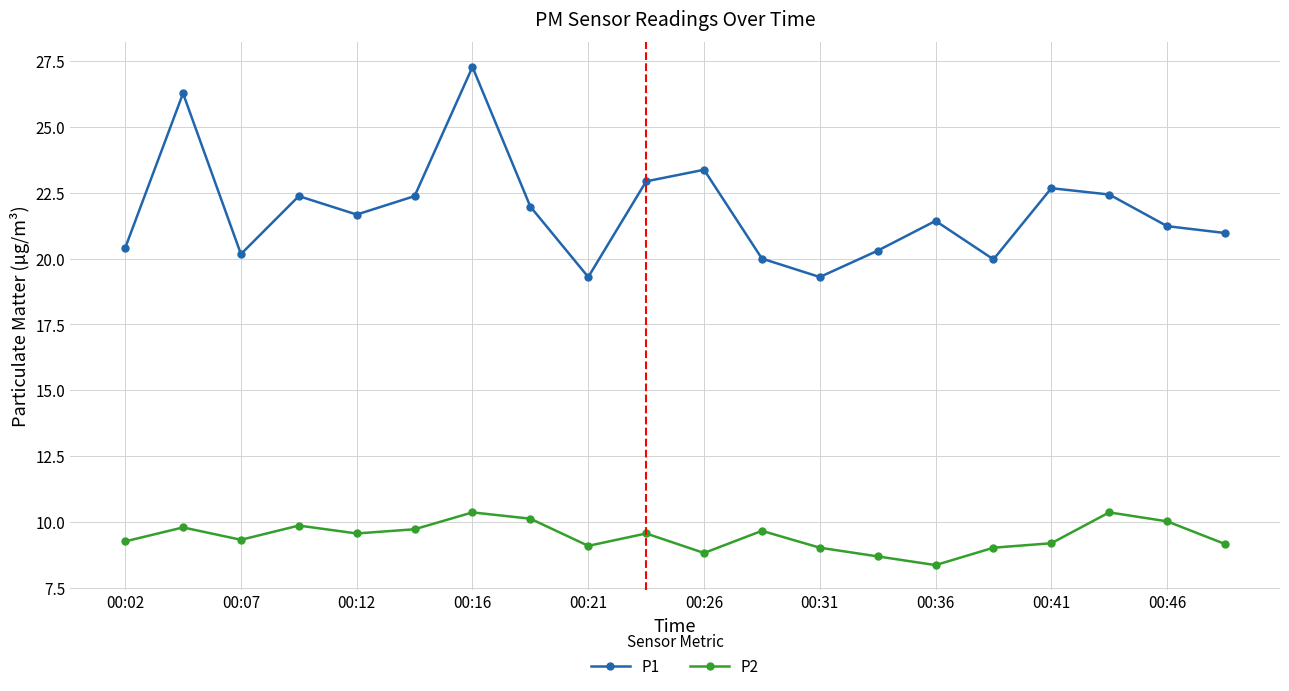

True or false: P2 and P1 cross at least once.

False